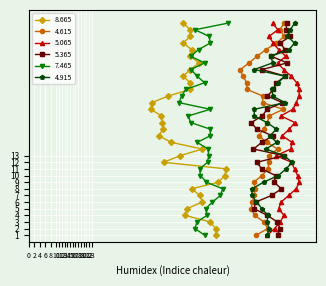

Reading left to right, what are all the values shown in this chart?

8.665: 68.3	68.3	66.3	56.9	57.8	63.4	62.5	59.5	69.3	71.6	72.2	49.2	55.3	63.4	52.1	47.5	49.0	48.8	48.4	44.6	44.9	50.9	59.0	58.9	56.4	59.0	62.3	58.9	59.5	56.4	58.9	59.0	56.4
4.615: 83.1	87.3	85.9	82.5	81.3	81.7	82.2	82.7	82.2	85.2	87.5	87.6	87.8	90.9	87.1	84.0	85.8	87.2	87.9	93.0	85.4	85.5	79.7	79.7	78.2	77.3	80.5	83.4	86.6	90.5	93.4	91.7	93.4
5.065: 87.2	89.8	91.9	93.2	91.3	92.2	95.0	97.7	98.8	98.2	97.1	96.0	90.4	95.7	96.2	92.6	95.2	97.2	92.1	96.5	97.7	98.8	98.8	97.9	95.9	93.1	91.0	93.9	91.3	89.3	87.8	91.0	89.1
5.365: 90.9	91.8	90.8	87.1	82.3	82.9	88.8	92.3	89.6	90.2	85.1	83.3	93.3	82.1	85.1	89.1	83.3	81.3	85.3	87.1	92.7	87.2	89.4	90.5	93.7	85.3	94.4	88.6	93.7	91.8	95.6	94.1	94.2
7.465: 64.2	60.7	61.4	65.2	64.6	67.1	70.0	70.8	64.9	62.7	62.4	65.3	65.7	65.5	61.5	66.3	66.3	59.1	58.3	66.3	54.9	55.8	57.3	64.2	61.5	59.2	64.2	59.1	62.0	66.3	65.9	60.7	72.7
4.915: 87.2	87.7	87.1	87.3	85.2	83.2	81.5	81.6	85.8	91.2	94.0	96.3	93.2	86.6	90.6	88.1	90.5	87.0	82.4	82.4	93.6	89.1	88.9	91.1	93.6	82.4	89.1	88.5	95.1	97.1	94.5	95.6	97.1